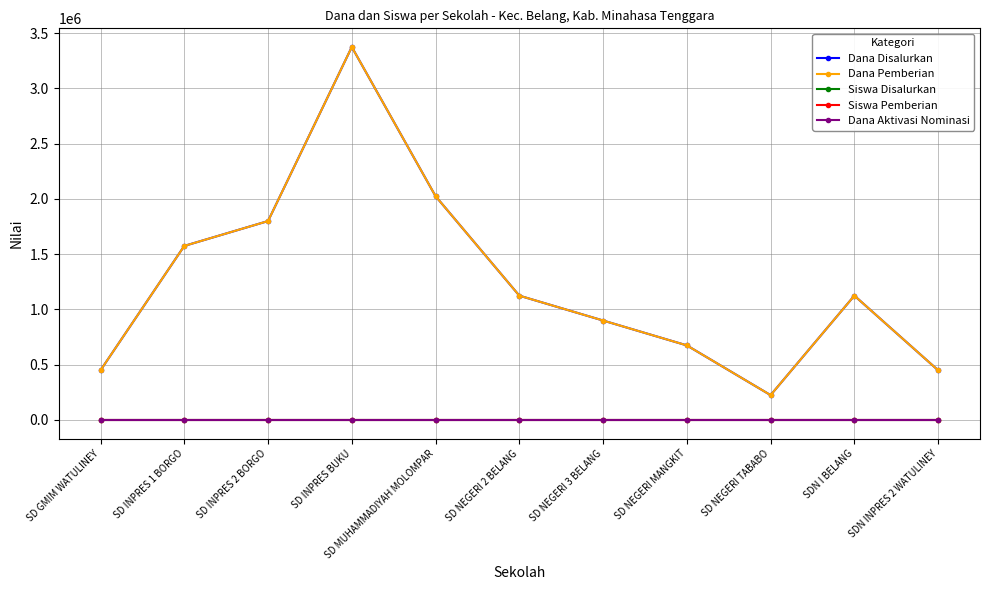

Which label corresponds to the smallest value in the chart?

SD GMIM WATULINEY